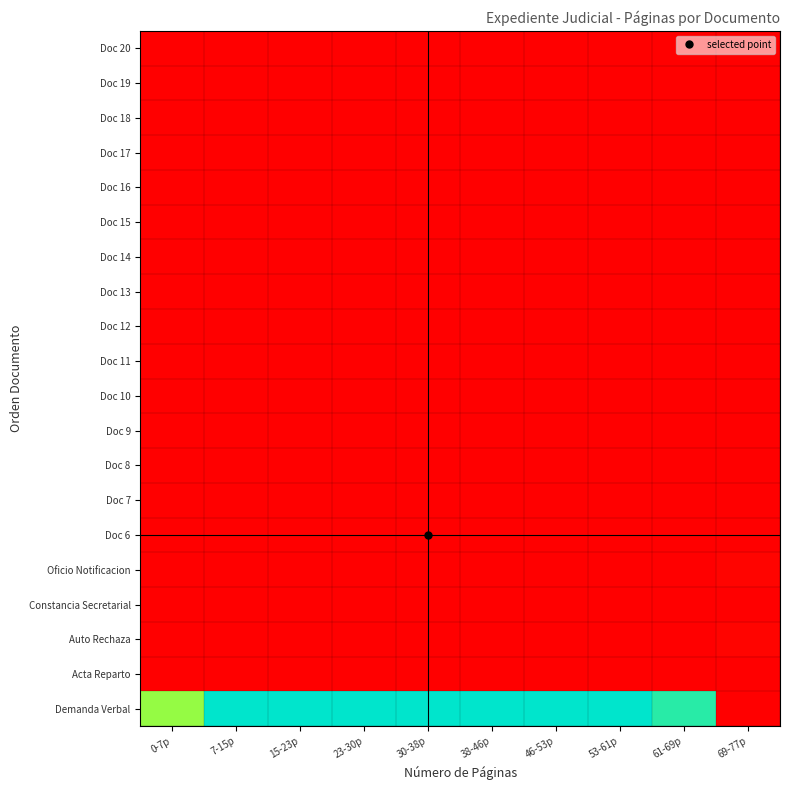

Rank the series at 38-46p from highest to lowest value.

Demanda Verbal, Acta Reparto, Auto Rechaza, Constancia Secretarial, Oficio Notificacion, Doc 6, Doc 7, Doc 8, Doc 9, Doc 10, Doc 11, Doc 12, Doc 13, Doc 14, Doc 15, Doc 16, Doc 17, Doc 18, Doc 19, Doc 20